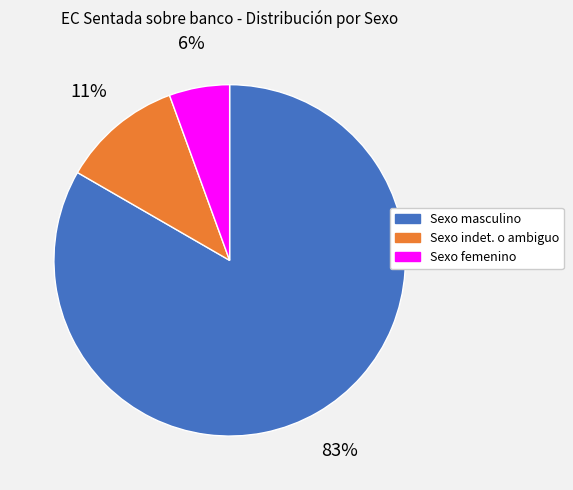

To the nearest percent, what is the combined percentage of Sexo masculino and Sexo femenino?

89%